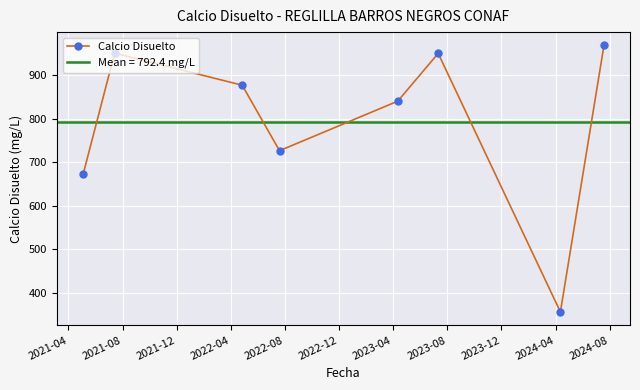

True or false: Calcio Disuelto has more than 1 points higher than both neighbors.

True